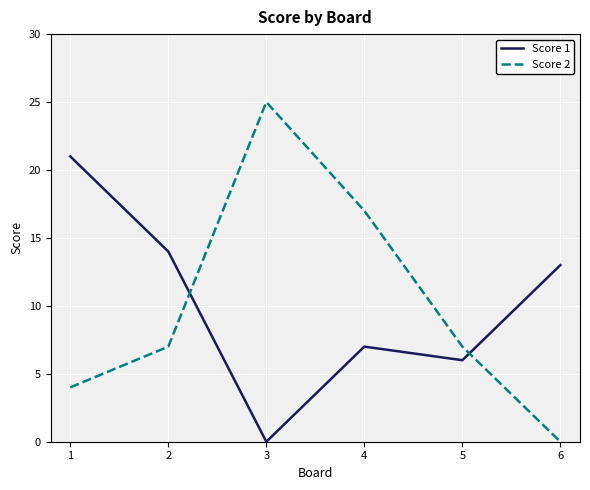

Reading left to right, extract all data points from this chart.

Score 1: 1=21	2=14	3=0	4=7	5=6	6=13
Score 2: 1=4	2=7	3=25	4=17	5=7	6=0